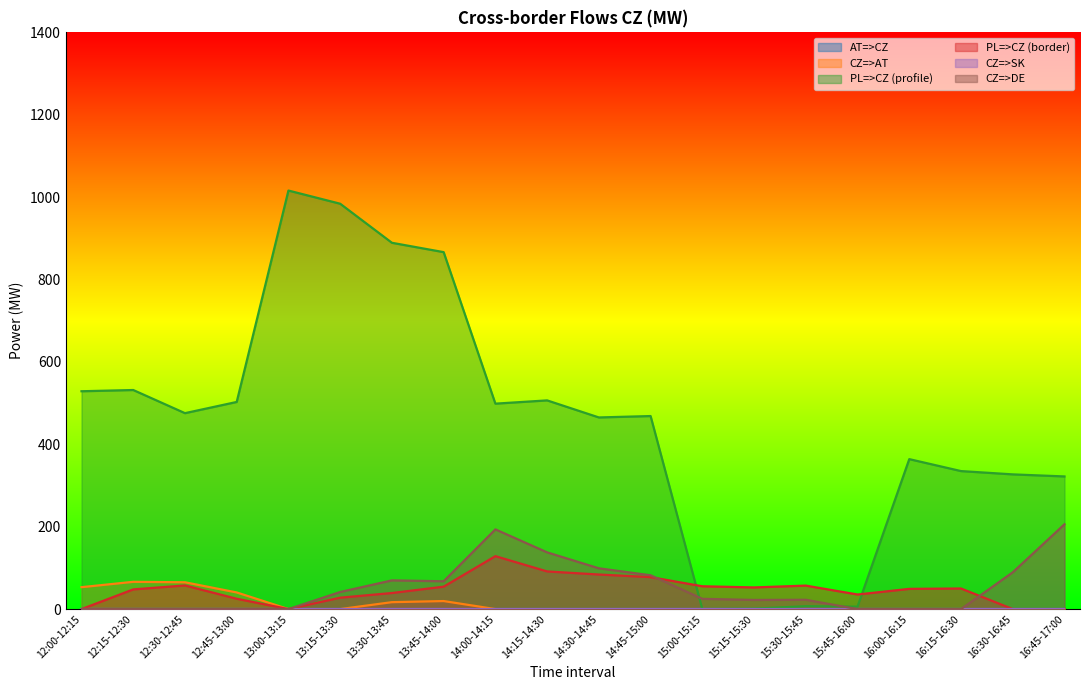

The value of PL=>CZ (profile) at 12:30-12:45 is 475.6. True or false?

True